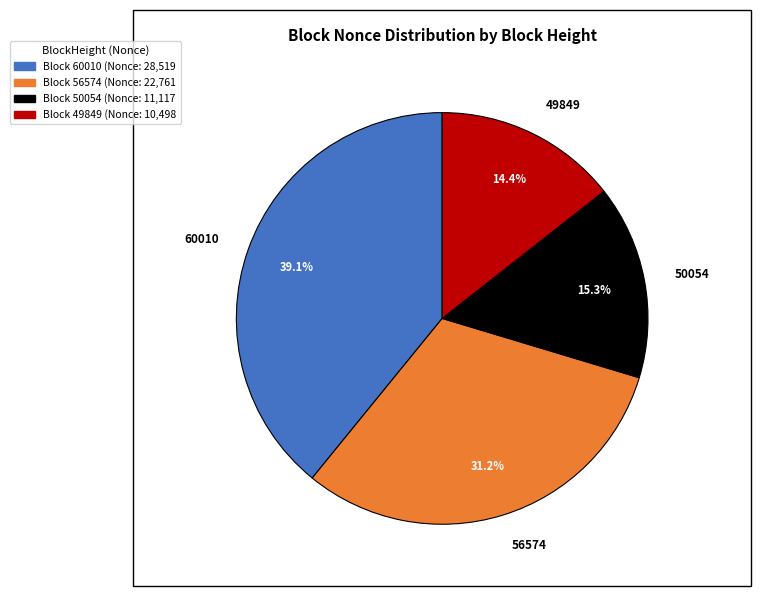

To the nearest percent, what percentage of the pie is 50054?

15%